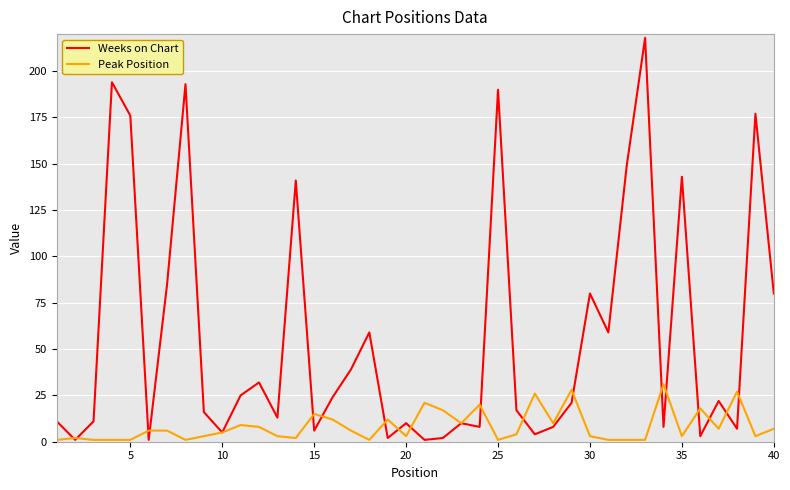

What is the maximum value for Peak Position?

31